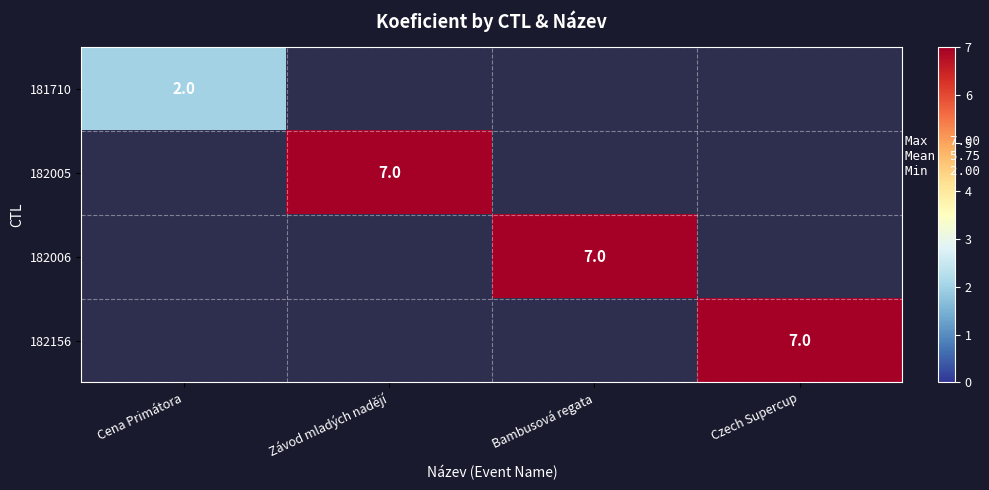

The 182156 series shows 11 at Czech Supercup. True or false?

False